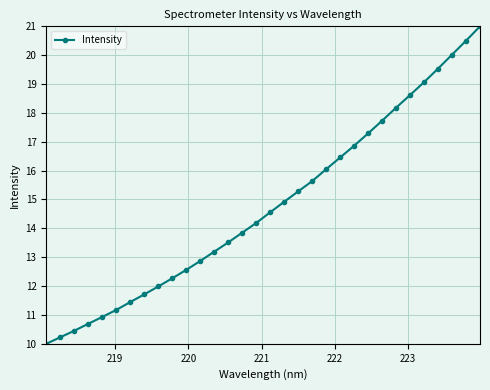

What is the greatest value displayed?

21.0